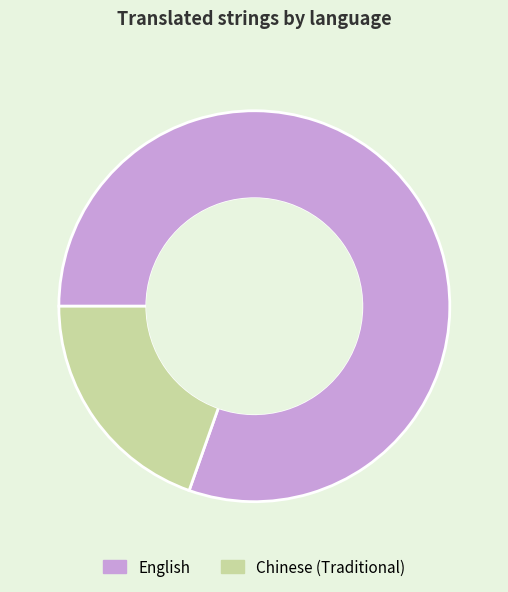

Is it true that English is 80% of the pie?

True